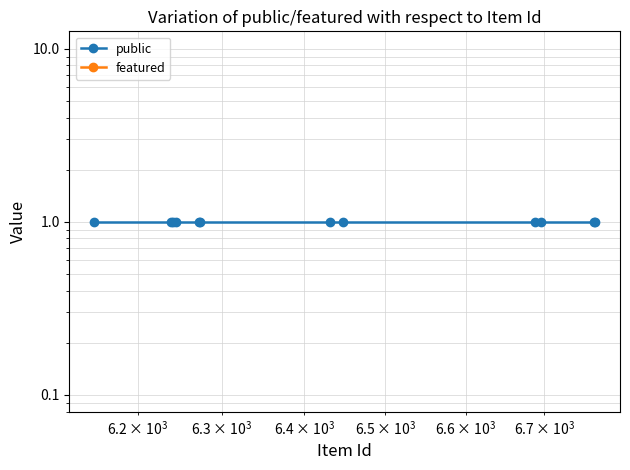

At how many categories does at least one series exceed 0?

12